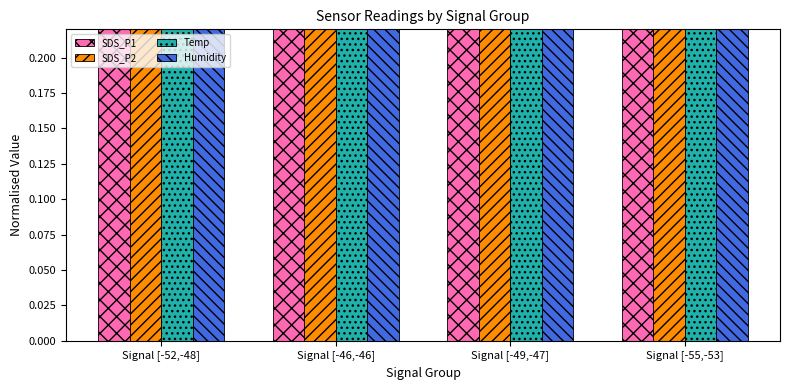

What is the difference between the maximum and minimum values in the Temp series?

0.2